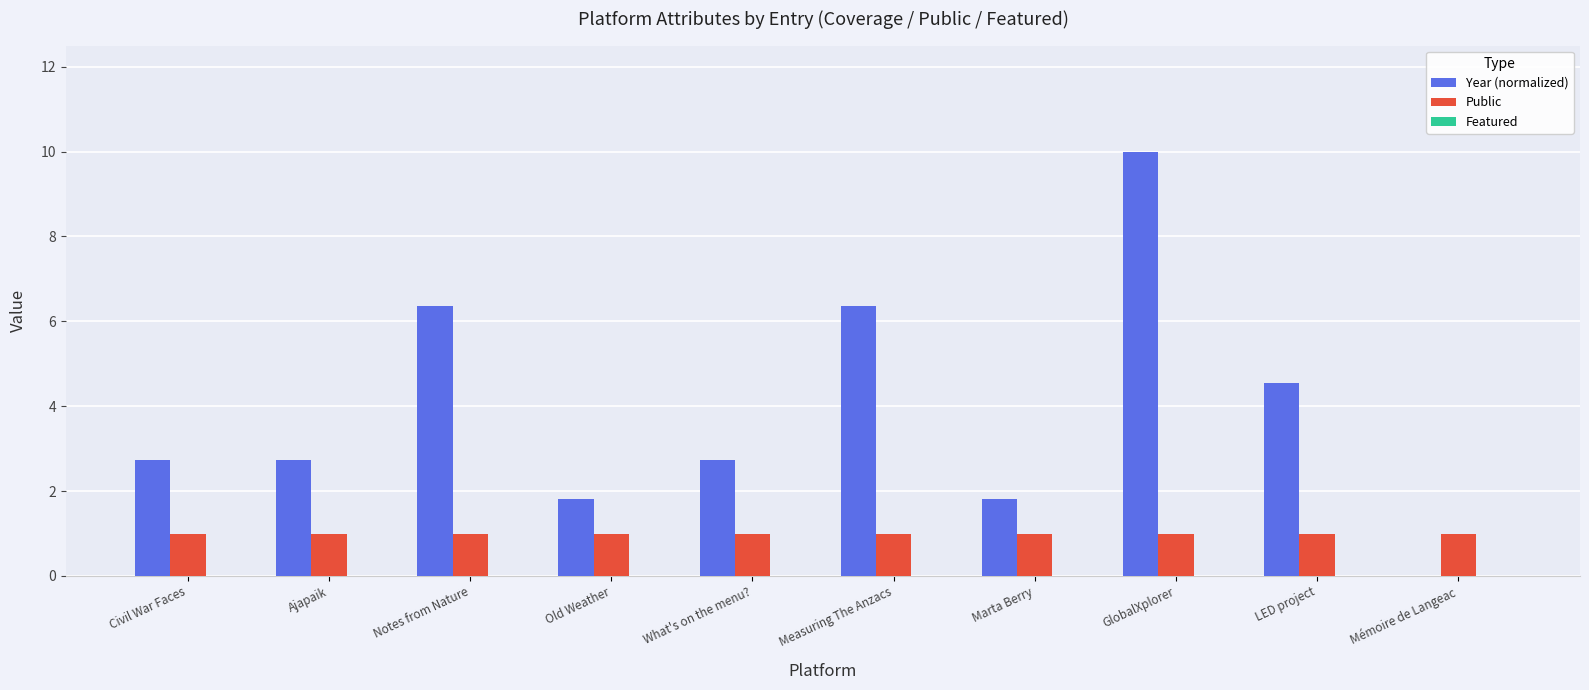

The Public series shows 0.6 at Notes from Nature. True or false?

False